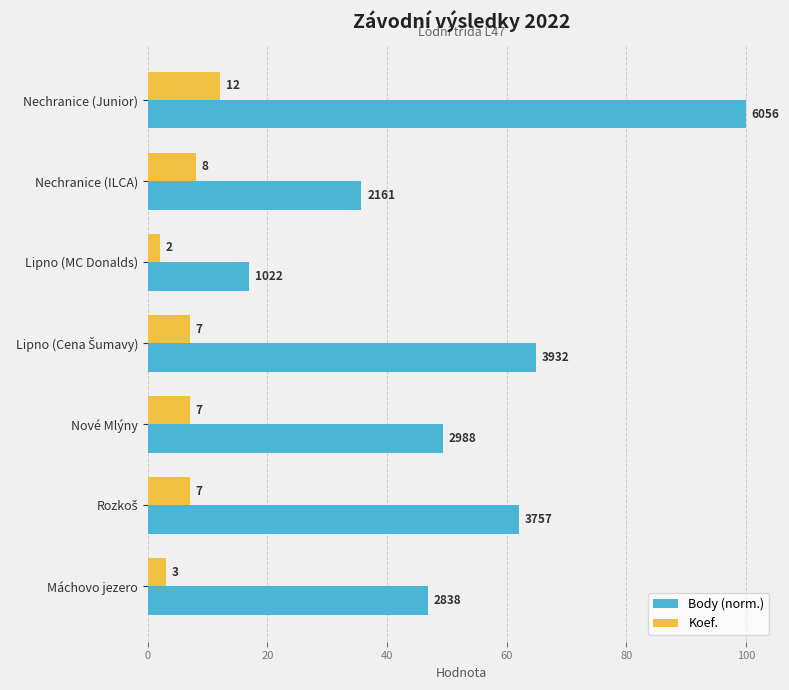

What is the lowest value of the Koef. series?

2.0